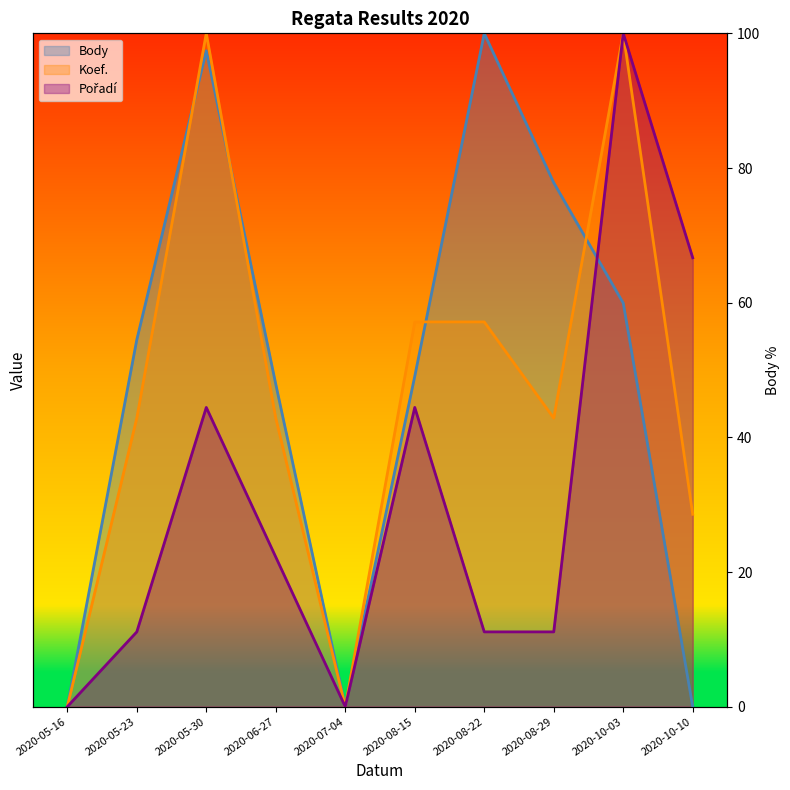

How many interior local valleys does the Body series have?

1